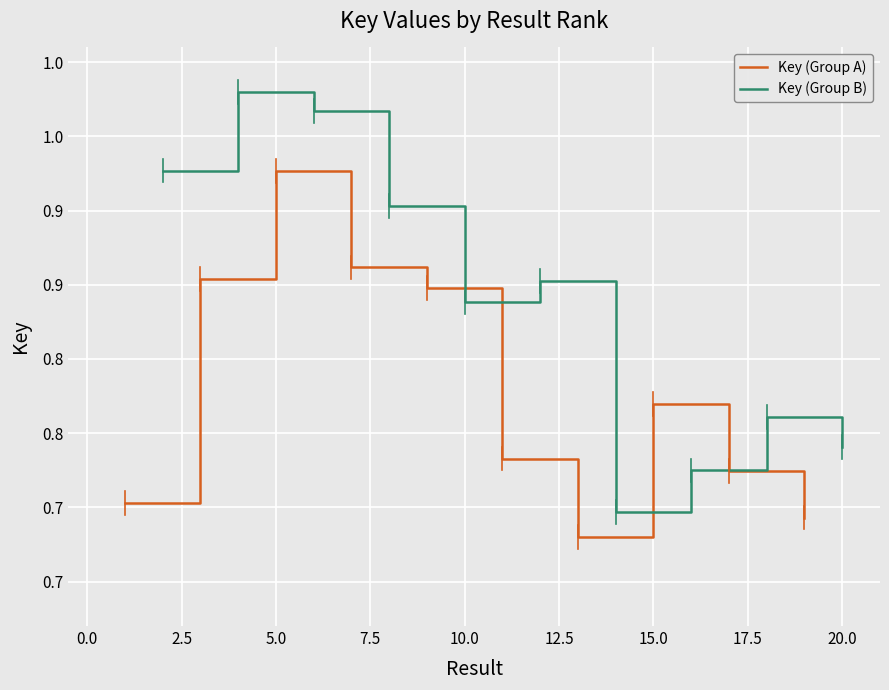

At 2.5, list the series in order from largest to smallest.

Key (Group B), Key (Group A)